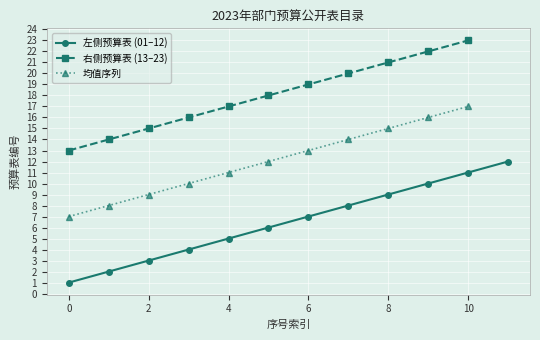

True or false: 均值序列 has more than 2 interior local peaks.

False